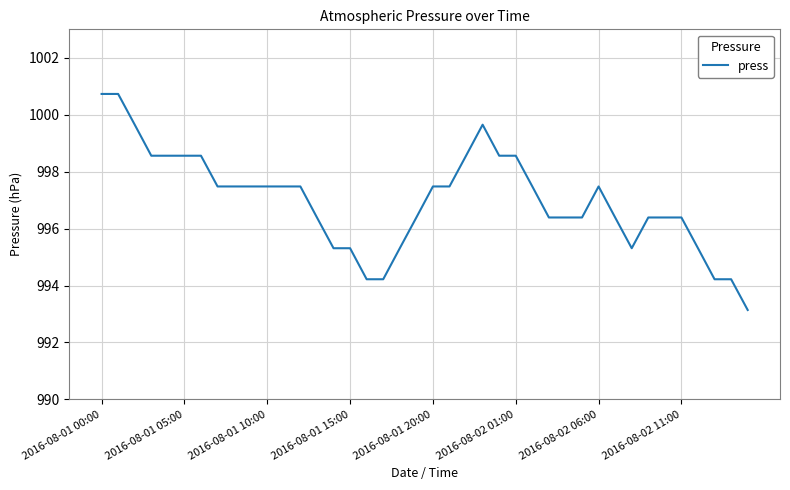

What is the maximum value shown in the chart?

1000.7